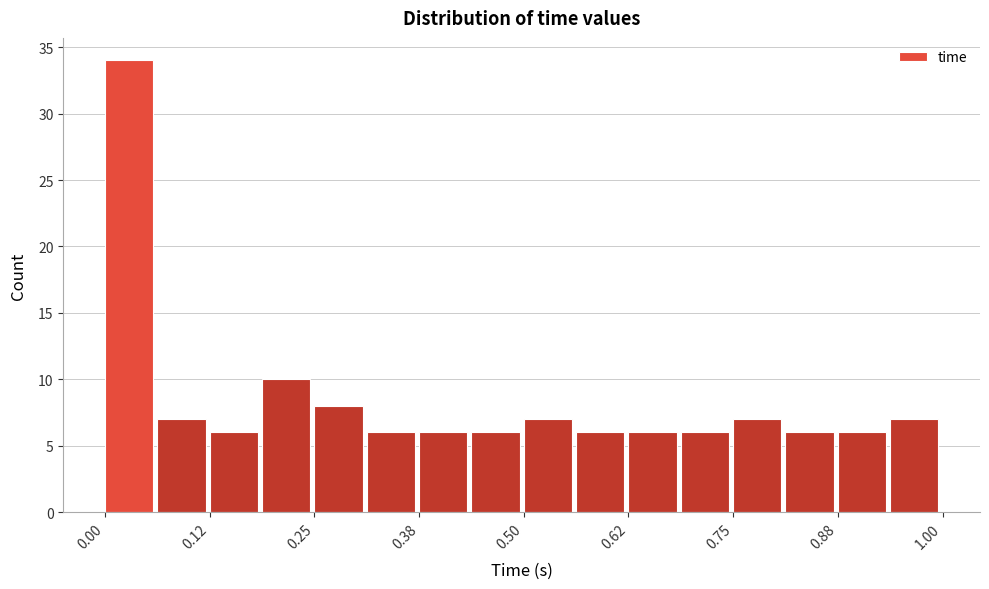

Read against the x-axis, roughly where is the centre of the tallest bar?

0.02